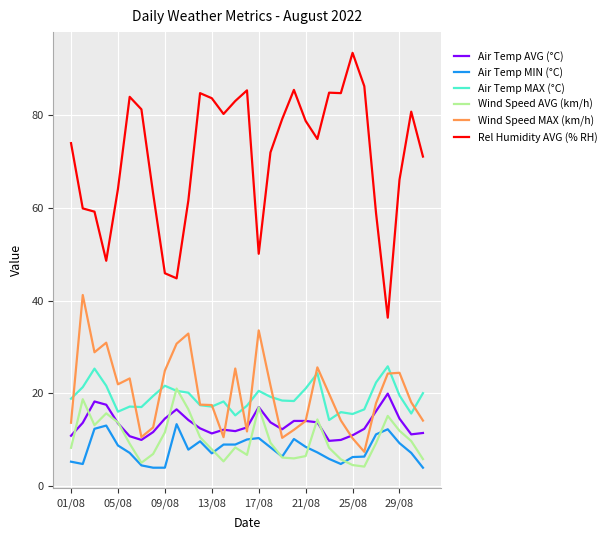

True or false: Wind Speed AVG (km/h) and Wind Speed MAX (km/h) cross at least once.

False